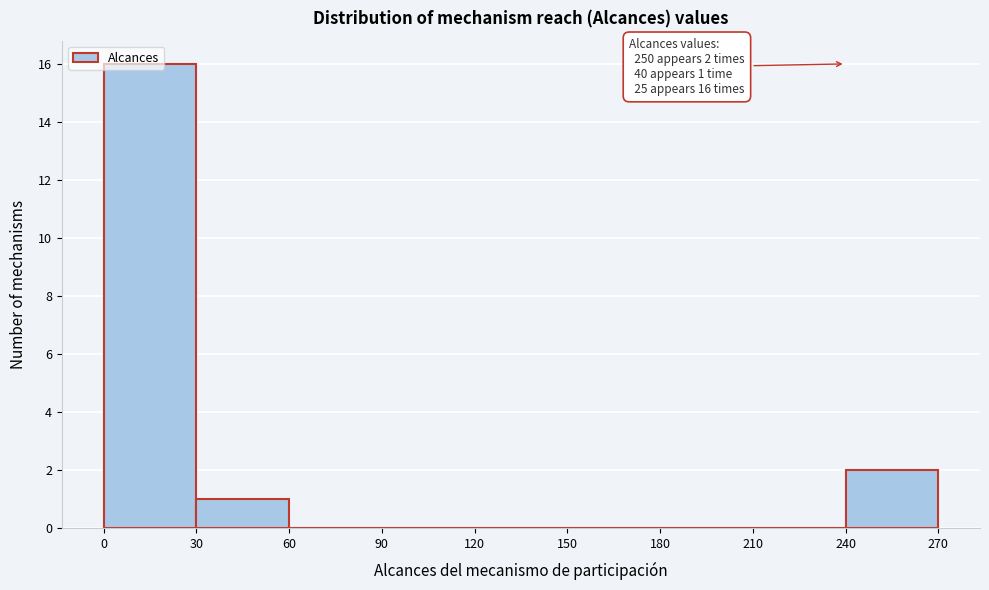

Which range on the x-axis has the tallest bar?

0 to 30